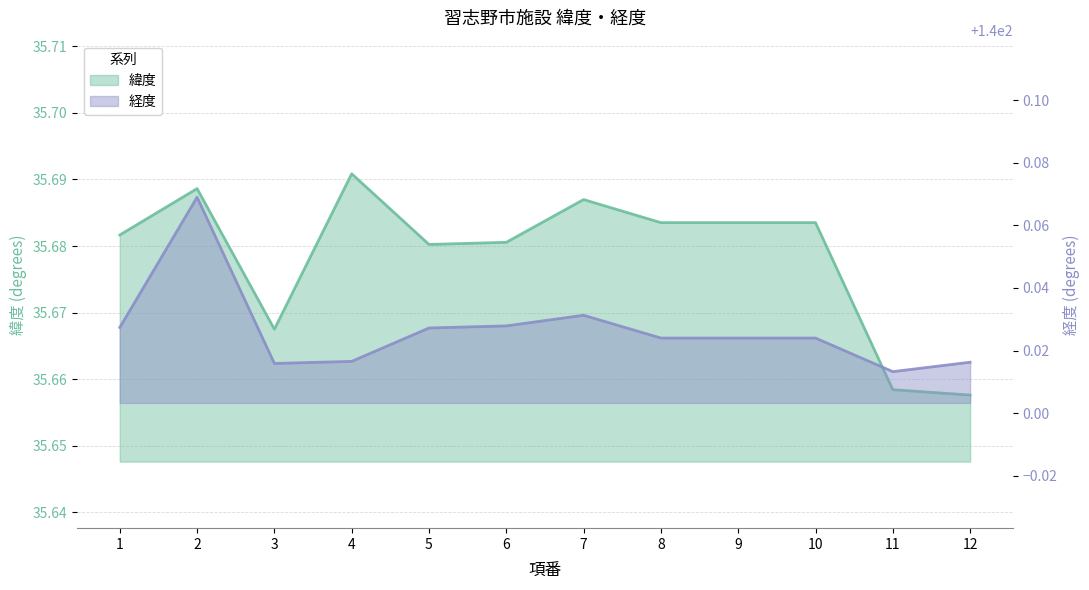

What is the spread (max minus min) of values at 12?

104.4